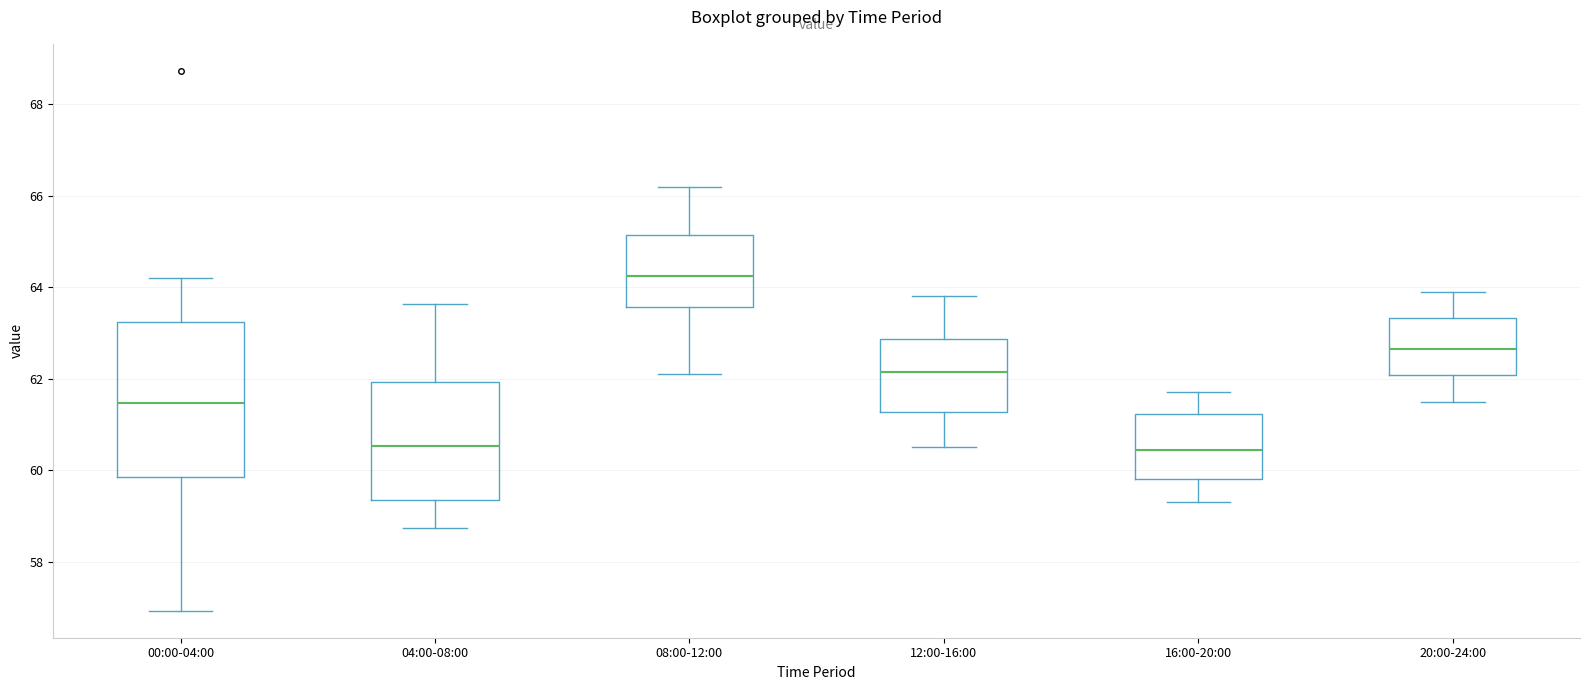

Comparing the boxes themselves (not the whiskers), which one is the tallest?

00:00-04:00